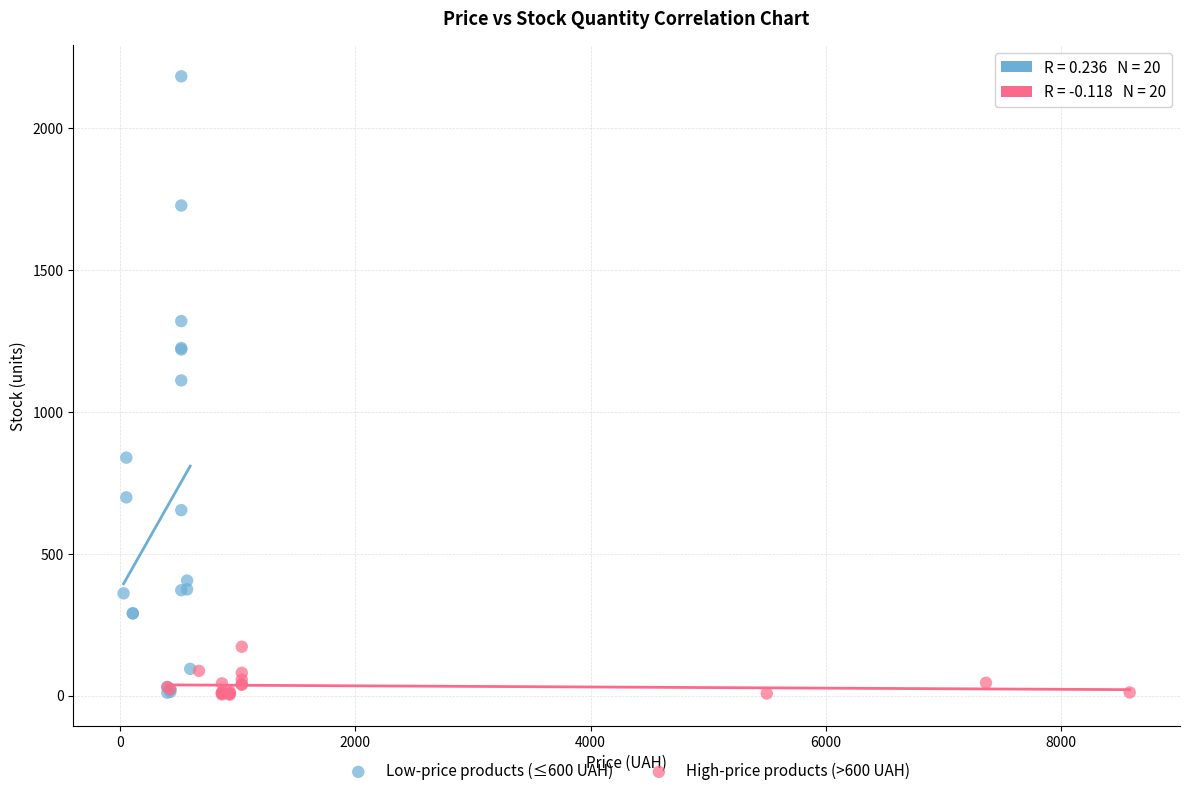

Which series reaches the maximum Y coordinate?

Low-price products (≤600 UAH)